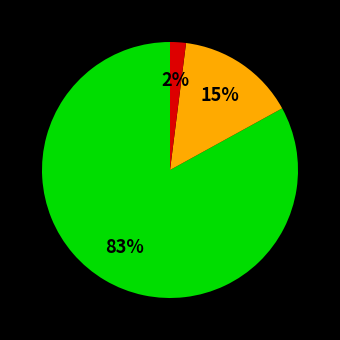

Count the number of slices in the pie.

3